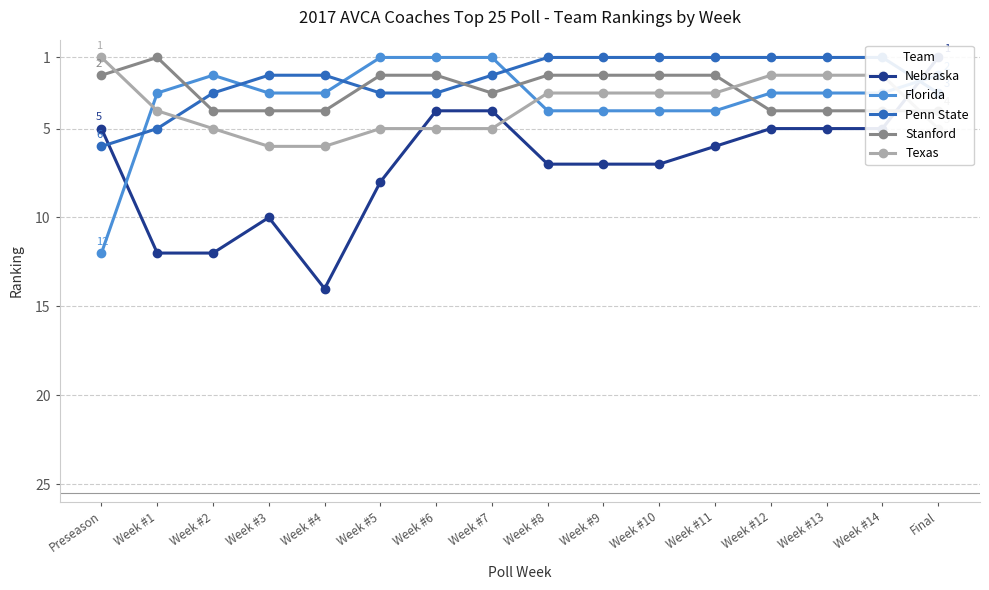

Between Final and Week #8, which is larger?

Week #8